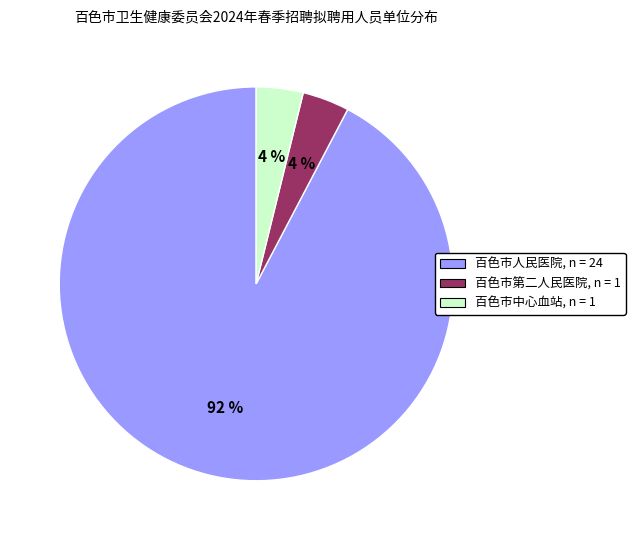

Between 百色市第二人民医院 and 百色市人民医院, which is larger?

百色市人民医院